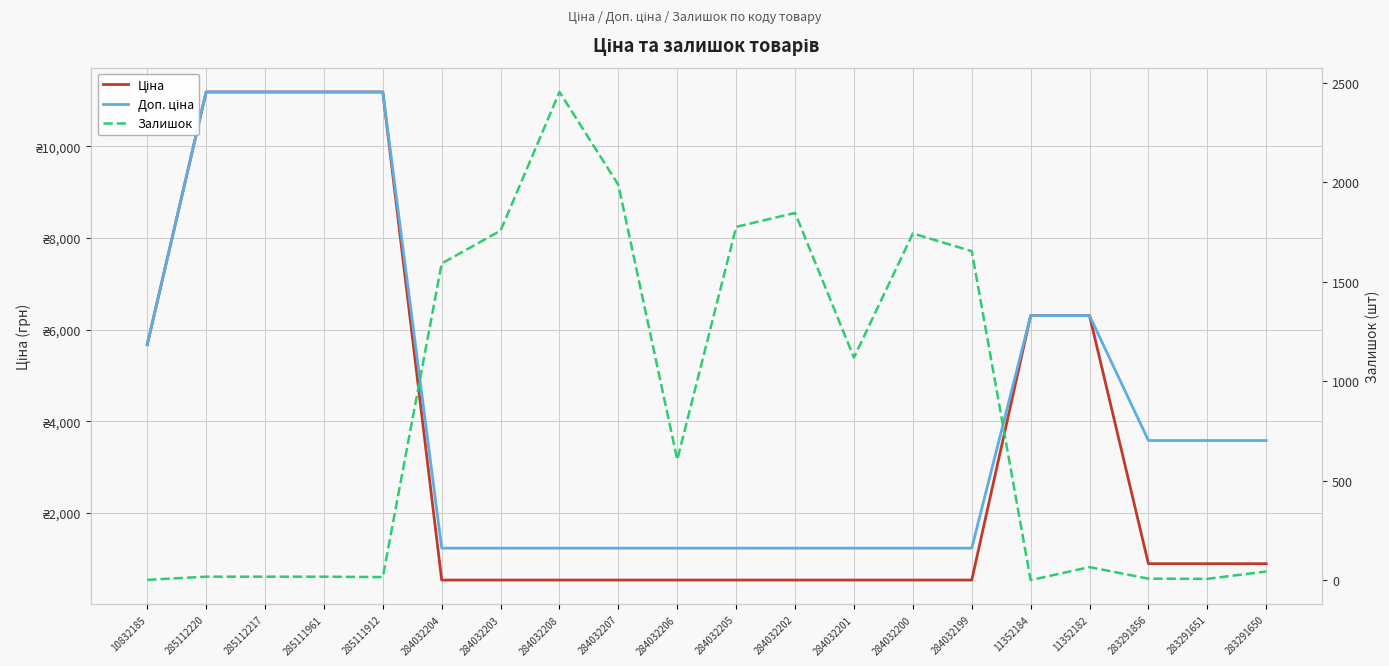

Reading left to right, list all the values displayed in this chart.

Ціна: 10832185=5673.8	285112220=11188.2	285112217=11188.2	285111961=11188.2	285111912=11188.2	284032204=539.0	284032203=539.0	284032208=539.0	284032207=539.0	284032206=539.0	284032205=539.0	284032202=539.0	284032201=539.0	284032200=539.0	284032199=539.0	11352184=6308.8	11352182=6308.8	283291856=895.9	283291651=895.9	283291650=895.9
Доп. ціна: 10832185=5673.8	285112220=11188.2	285112217=11188.2	285111961=11188.2	285111912=11188.2	284032204=1235.4	284032203=1235.4	284032208=1235.4	284032207=1235.4	284032206=1235.4	284032205=1235.4	284032202=1235.4	284032201=1235.4	284032200=1235.4	284032199=1235.4	11352184=6308.8	11352182=6308.8	283291856=3583.6	283291651=3583.6	283291650=3583.6
Залишок: 10832185=1.0	285112220=17.0	285112217=17.0	285111961=17.0	285111912=15.0	284032204=1591.0	284032203=1756.0	284032208=2453.0	284032207=1986.0	284032206=605.0	284032205=1775.0	284032202=1845.0	284032201=1118.0	284032200=1742.0	284032199=1653.0	11352184=0.0	11352182=65.0	283291856=7.0	283291651=6.0	283291650=43.0